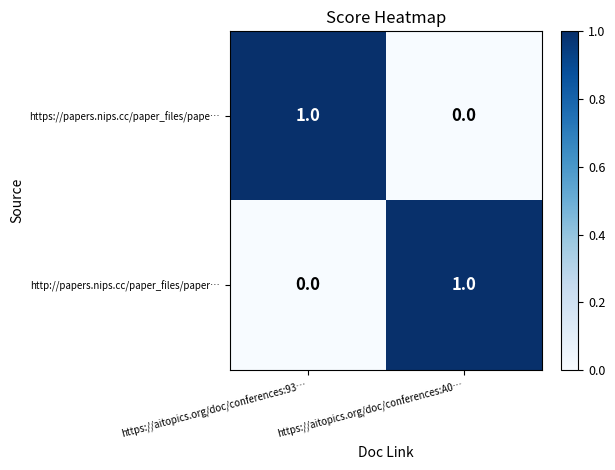

What is the total value across all series at https://aitopics.org/doc/conferences:93…?

1